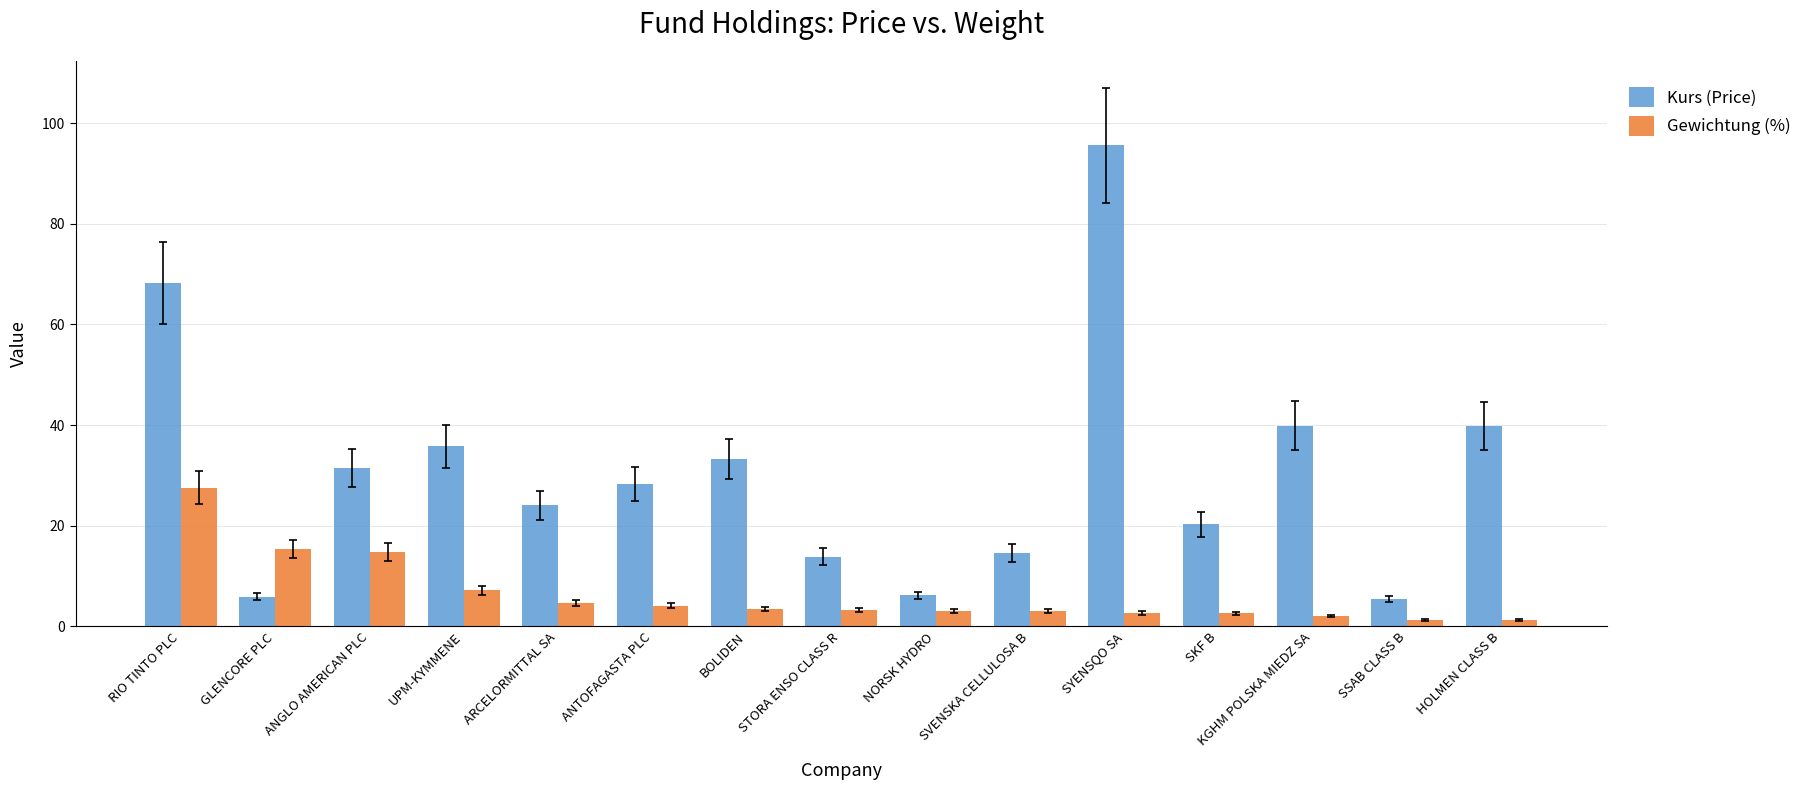

The Kurs (Price) series shows 33.2 at BOLIDEN. True or false?

True